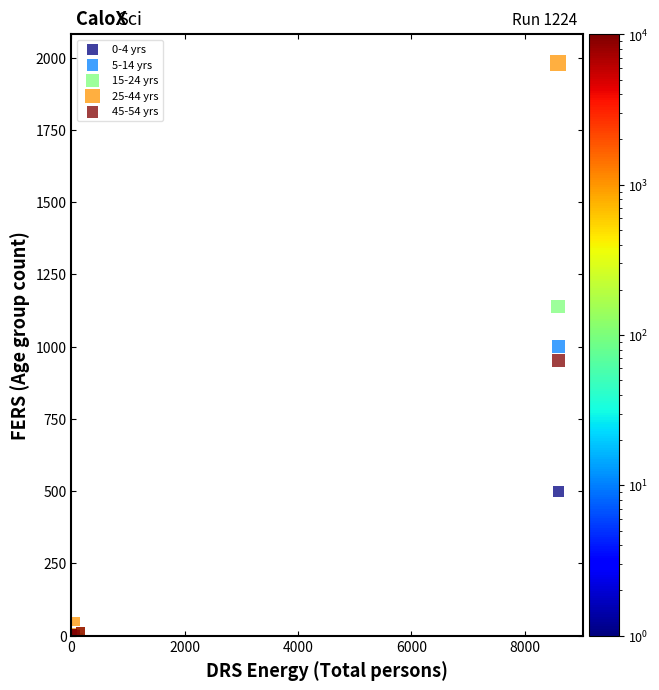

Which series reaches the maximum Y coordinate?

25-44 yrs